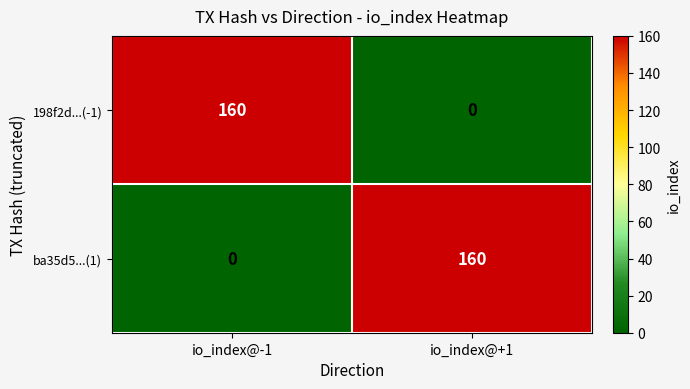

Which category has the highest value in the 198f2d...(-1) series?

io_index@-1